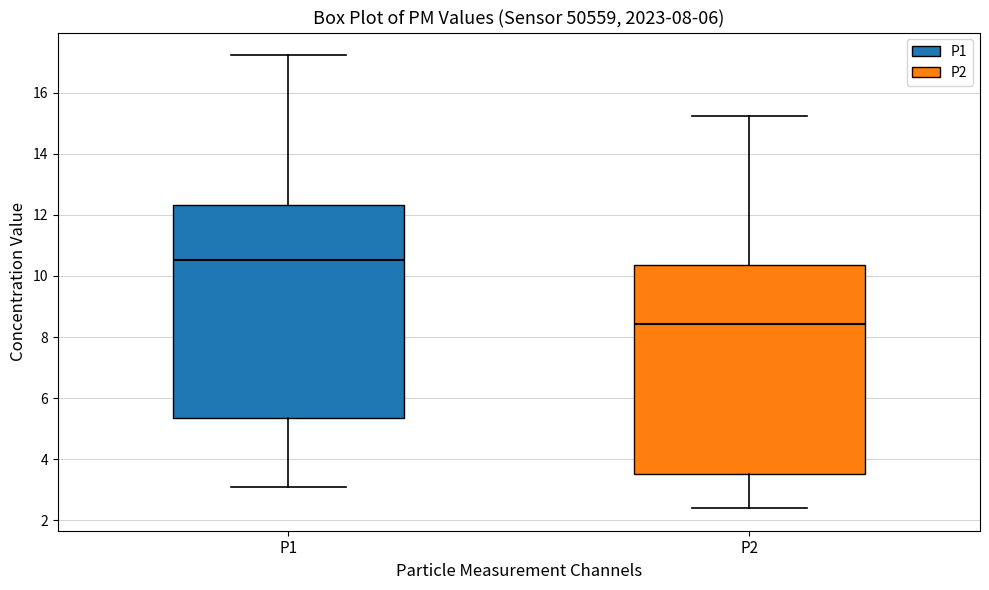

Which box's median line is the lowest?

P2